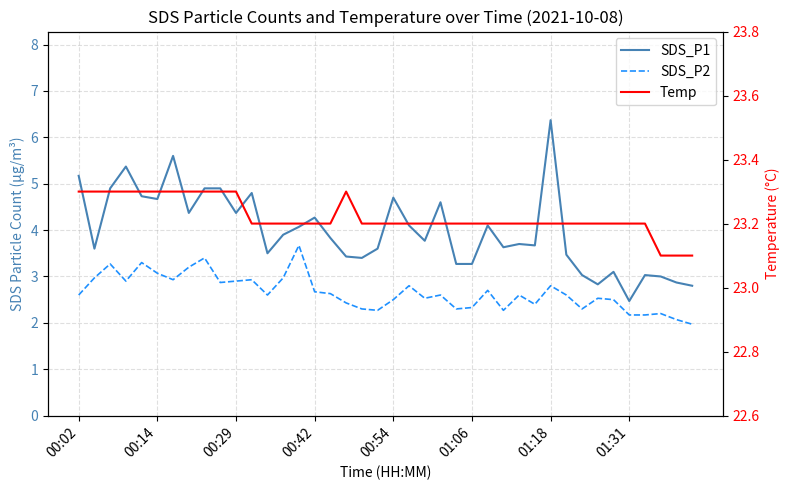

At which category does Temp reach its first local peak?

17